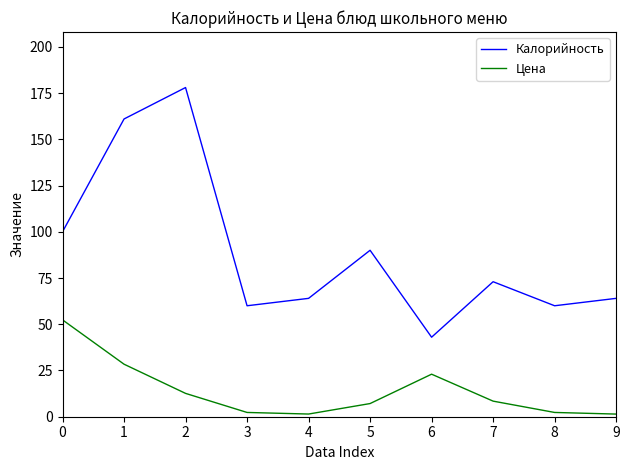

True or false: Калорийность and Цена intersect in this chart.

False